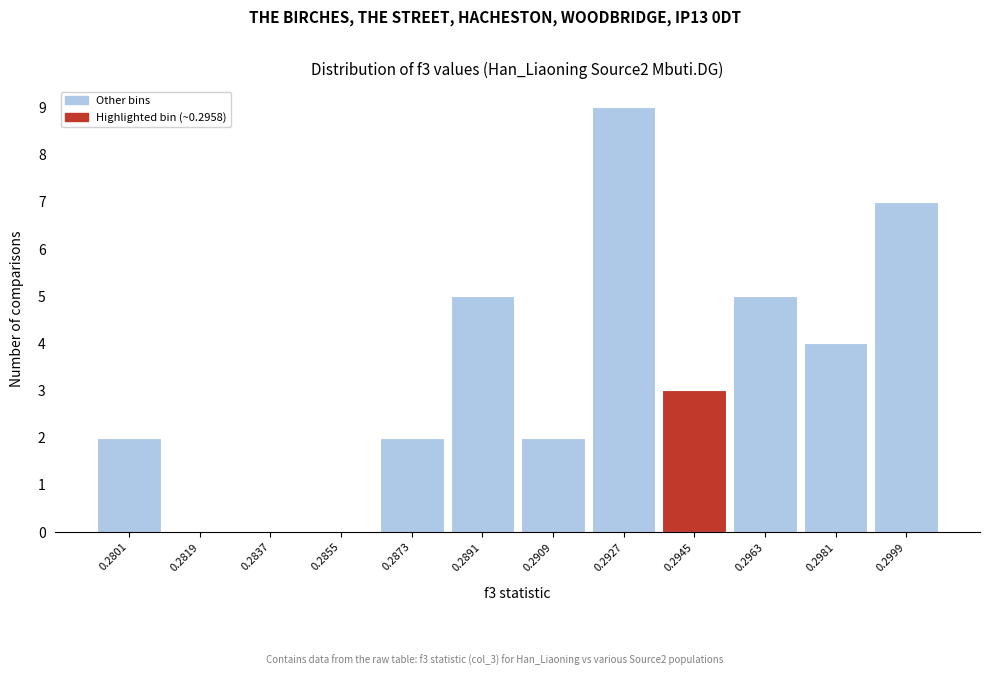

Reading right to left, extract all data points from this chart.

0.2999=7	0.2981=4	0.2963=5	0.2945=3	0.2927=9	0.2909=2	0.2891=5	0.2873=2	0.2855=0	0.2837=0	0.2819=0	0.2801=2